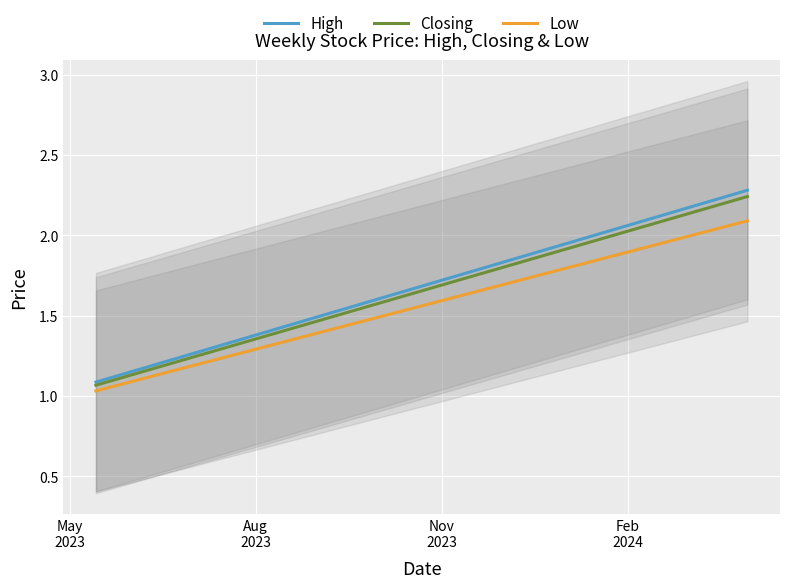

The value of Closing at 28 is 1.2. True or false?

False